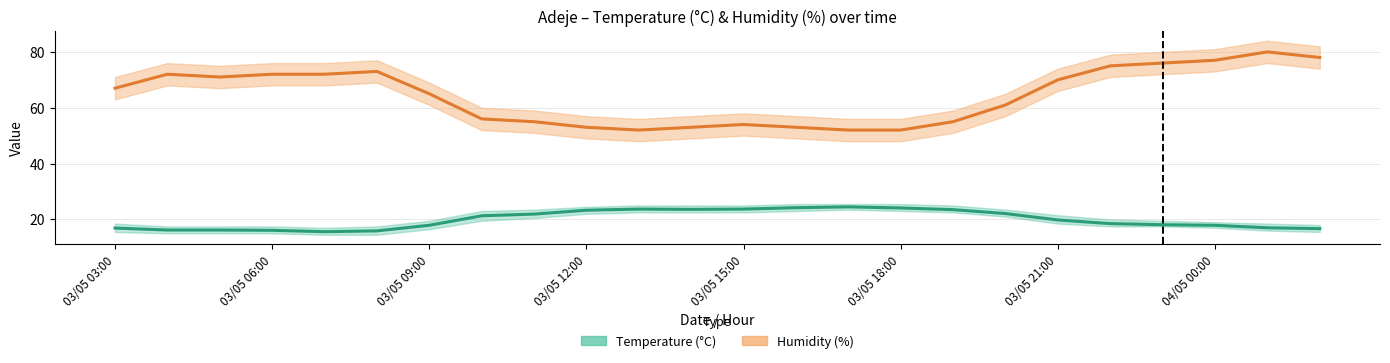

Where does the Temperature (°C) series first go above 19?

03/05 10:00